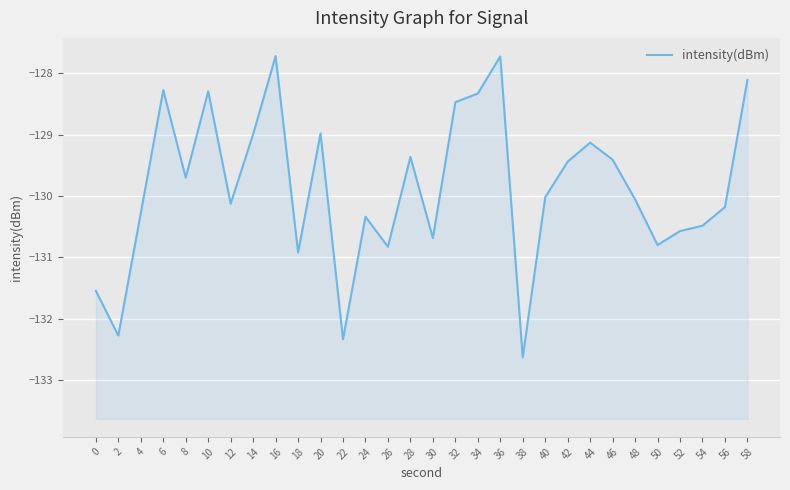

True or false: the data shows -130.0 at 40.

True